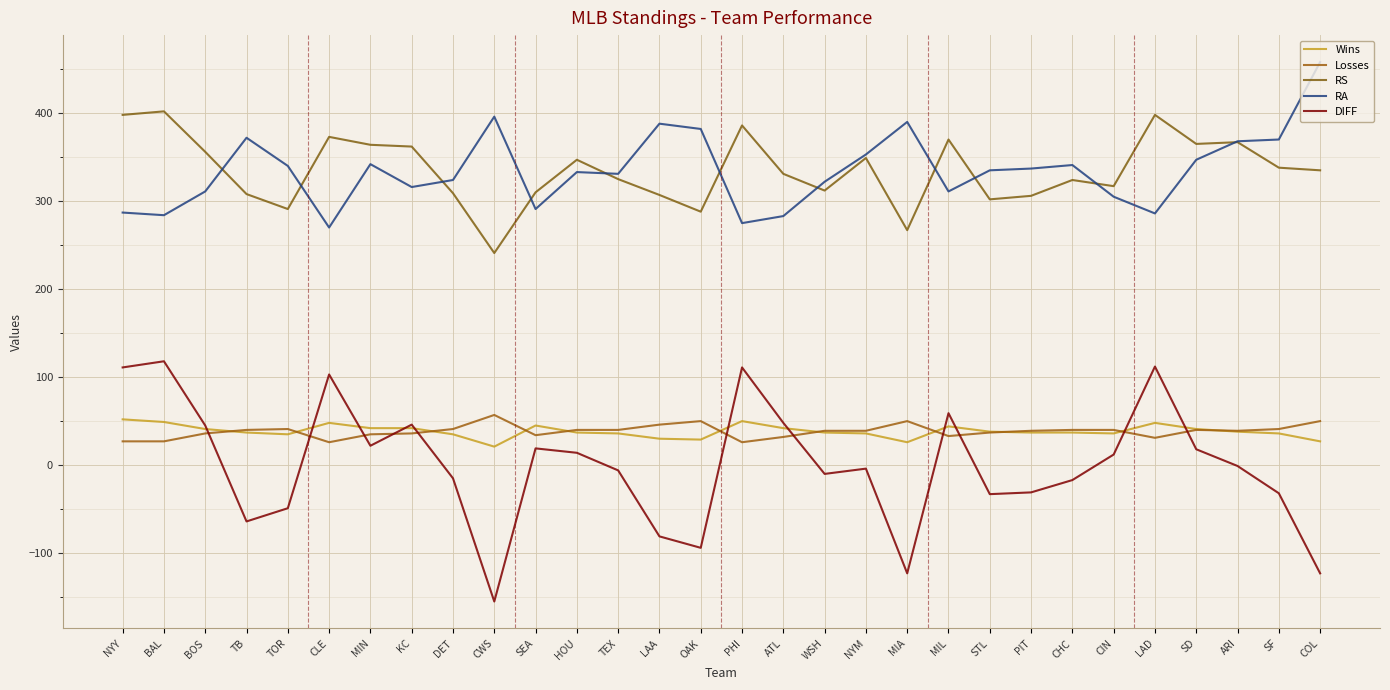

What is the sum of all RA values?

10048